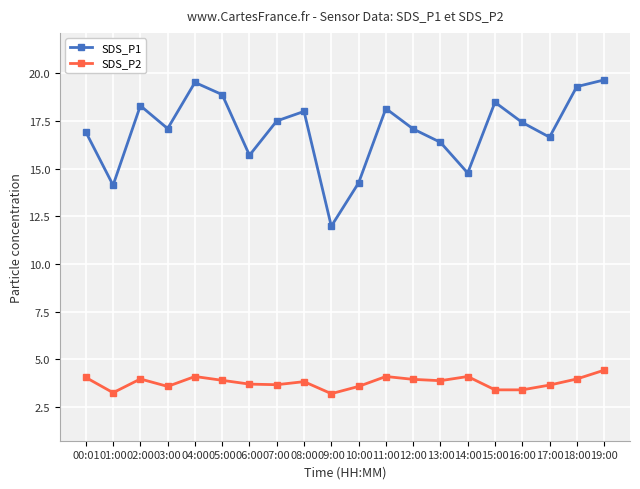

What is the difference between the highest and lowest values at 09:00?

8.8